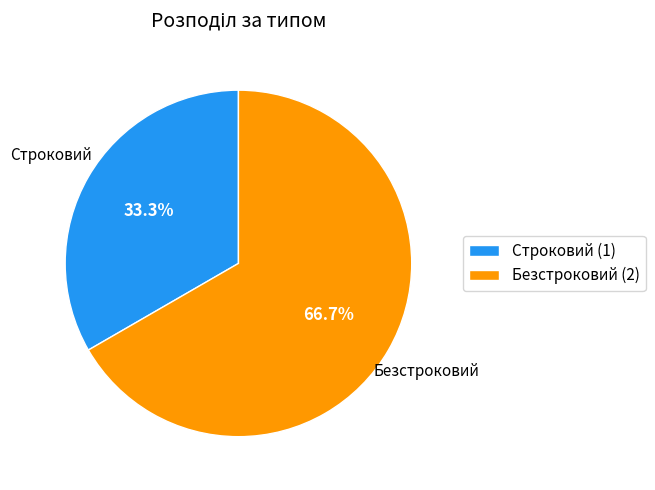

What percentage is the Строковий slice, to the nearest percent?

33%